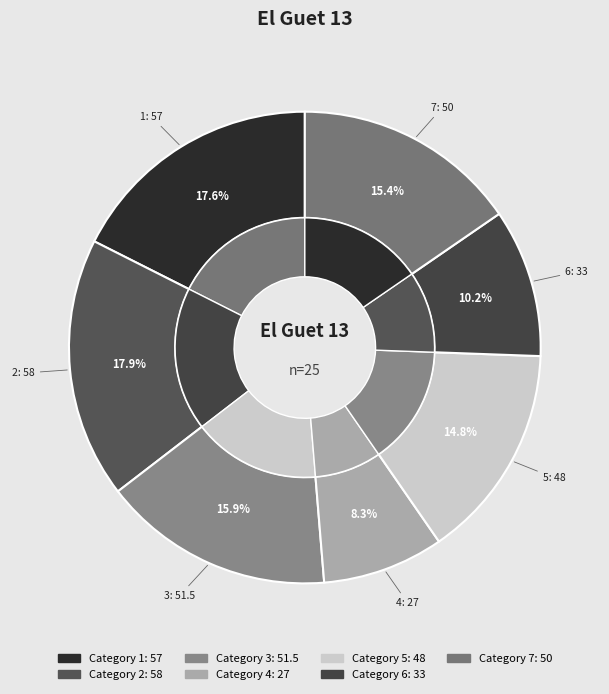

Which has a higher value, 1 or 5?

1